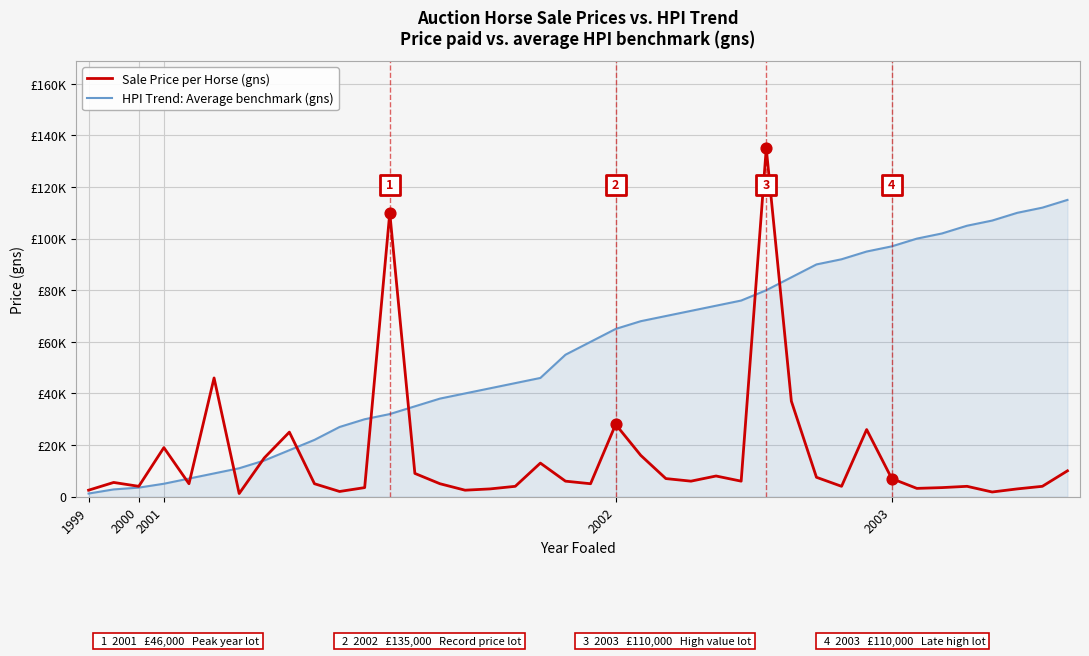

Which series contains the lowest Y value?

Sale Price per Horse (gns)